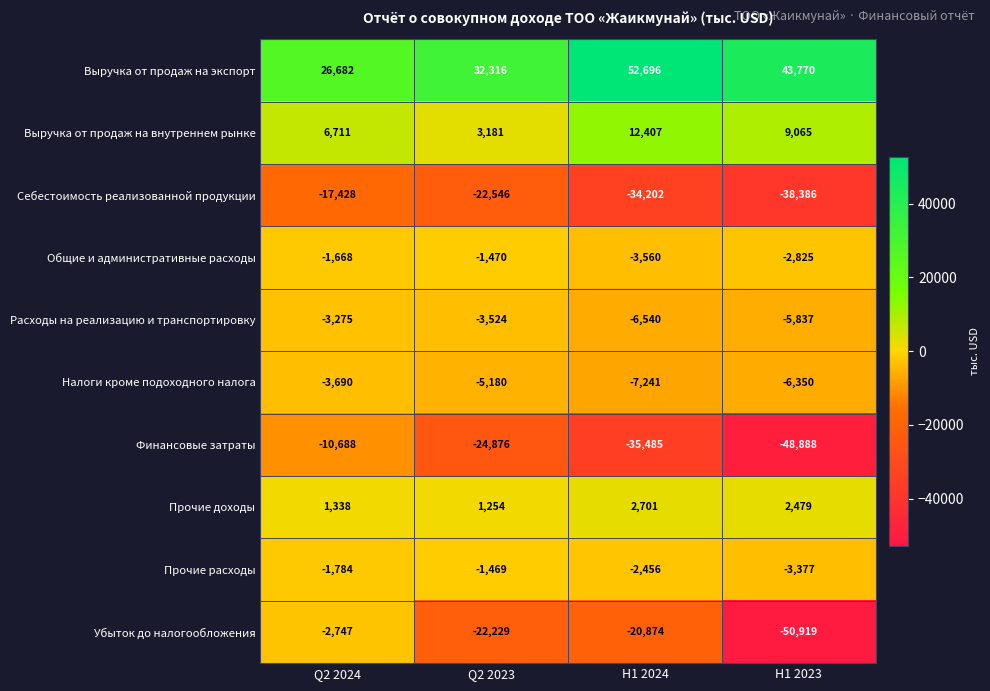

At which category is the sum across all series the highest?

Q2 2024